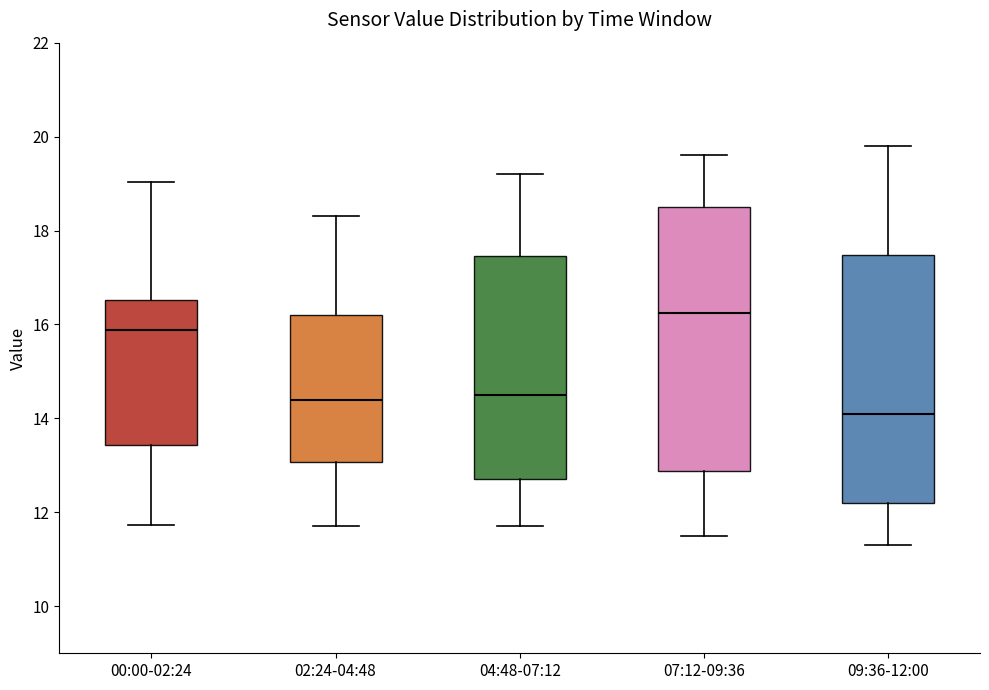

Reading left to right, transcribe this box plot: for each box, give where its median line is, the range the box spans, and where its two whiskers end, as read against the y-axis. The values are not printed on the chart, so give them approximately, as read against the axis.

00:00-02:24: median 15.8, box 13.4 to 16.6, whiskers 11.8 to 19.0
02:24-04:48: median 14.4, box 13.0 to 16.2, whiskers 11.8 to 18.4
04:48-07:12: median 14.6, box 12.8 to 17.4, whiskers 11.8 to 19.2
07:12-09:36: median 16.2, box 12.8 to 18.6, whiskers 11.6 to 19.6
09:36-12:00: median 14.2, box 12.2 to 17.4, whiskers 11.4 to 19.8